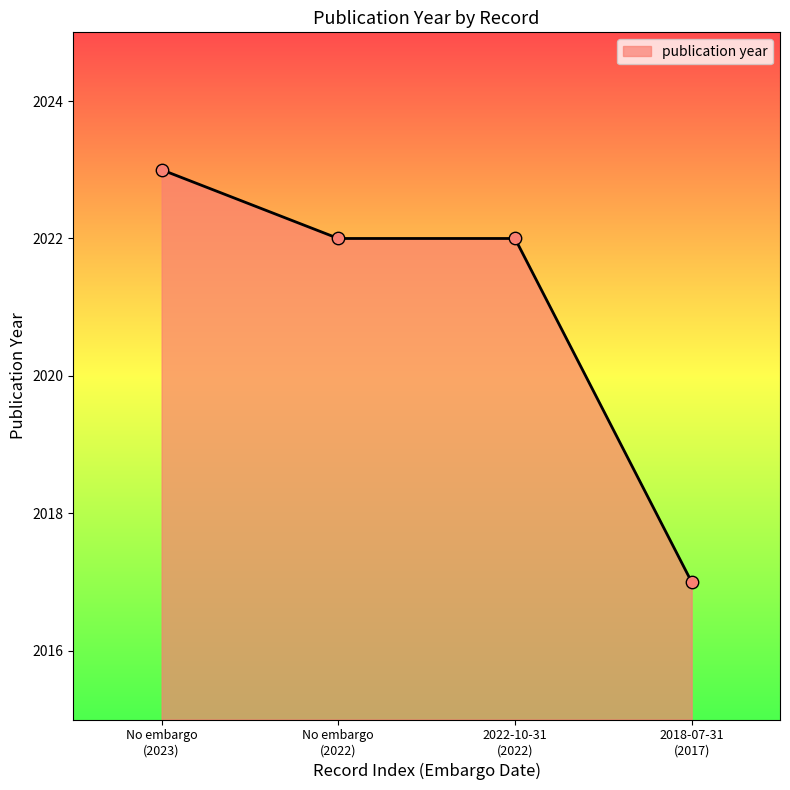

True or false: there are more than 1 points higher than both neighbors.

False